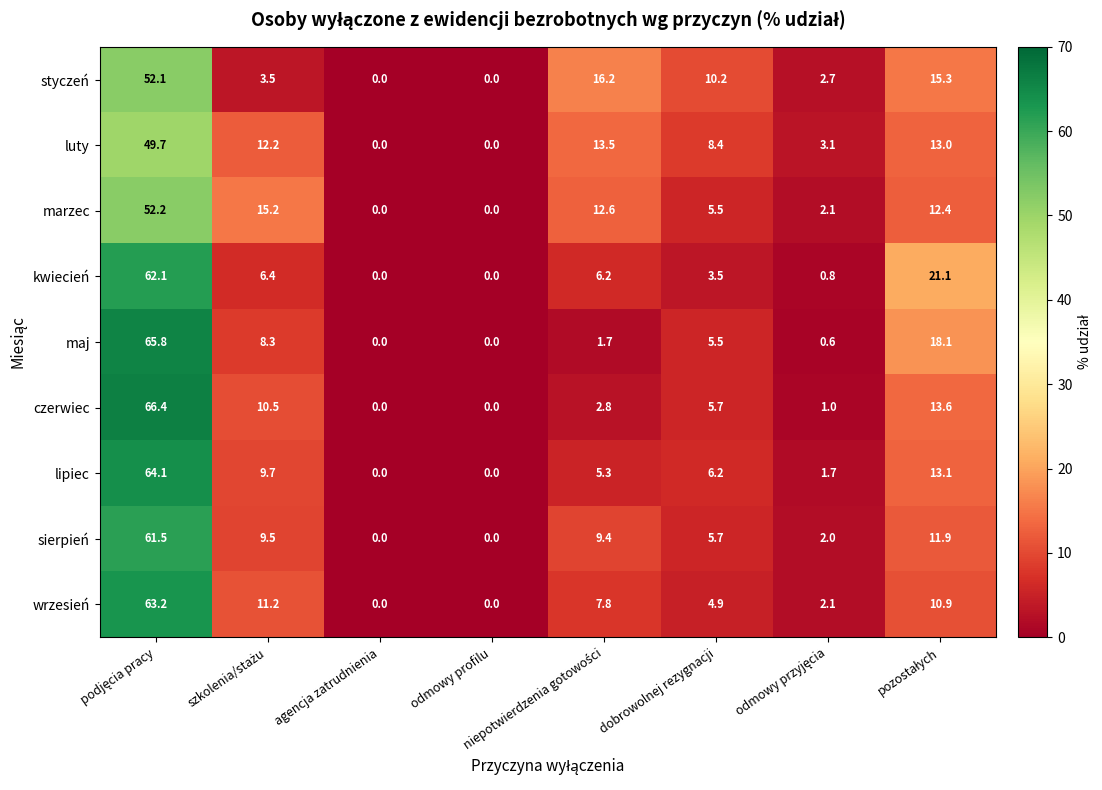

Which series has the widest spread of values?

czerwiec